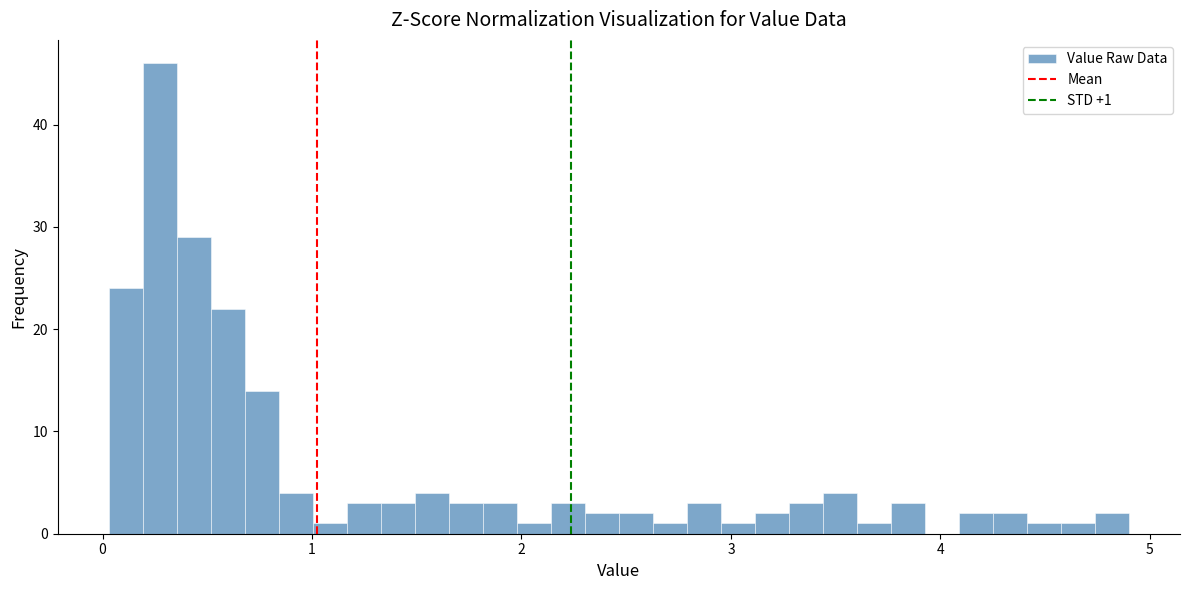

Read against the x-axis, roughly where is the centre of the tallest bar?

0.3